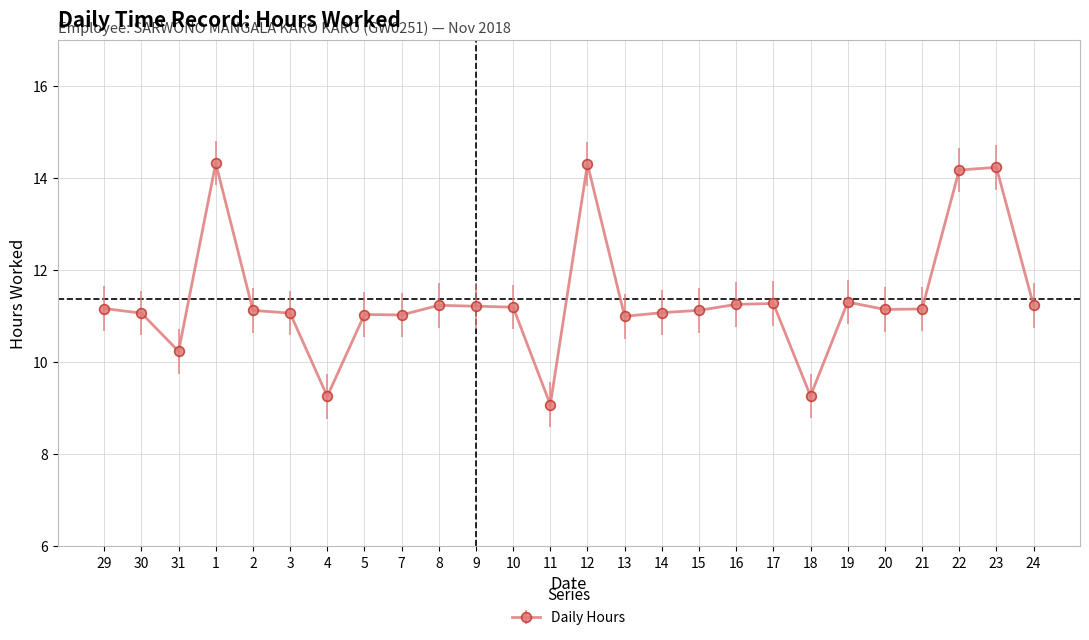

True or false: there are more than 2 points higher than both neighbors.

True